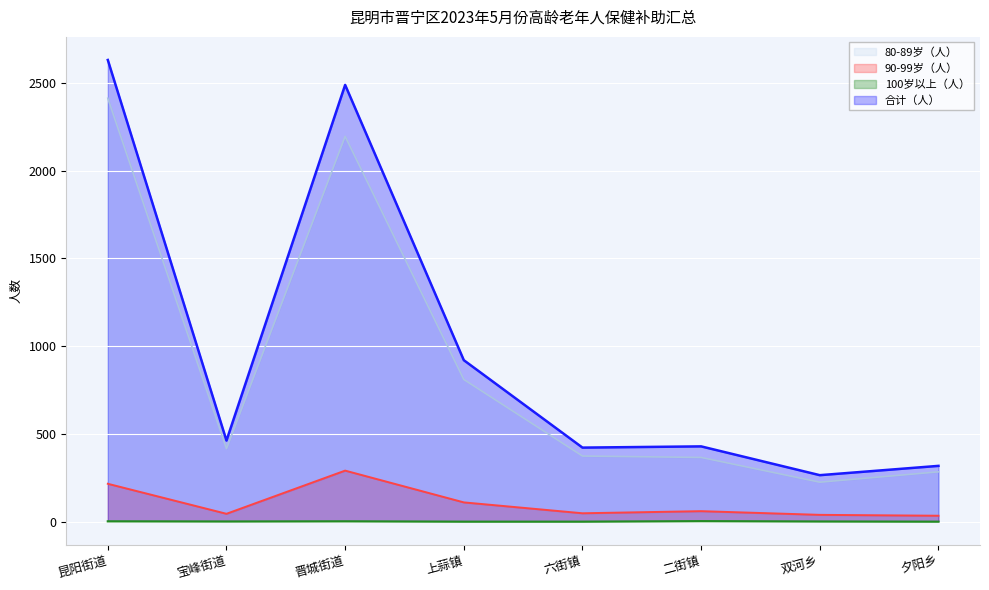

Where does the 合计（人） series first go above 462?

昆阳街道